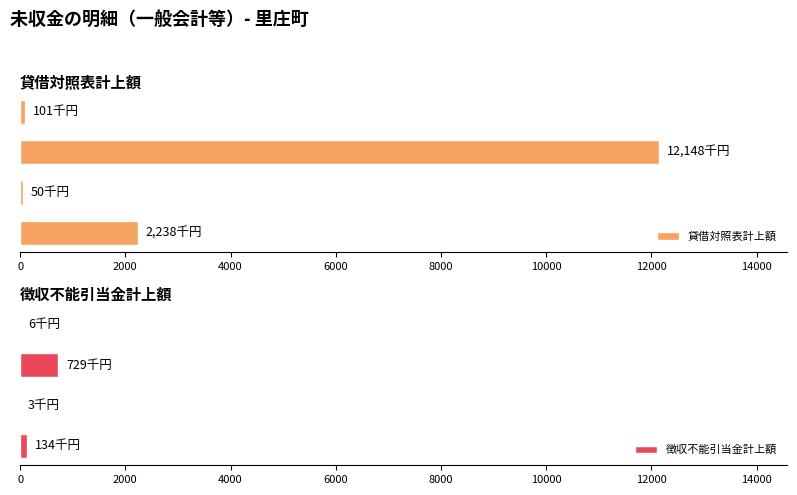

Are the bars horizontal?

Yes